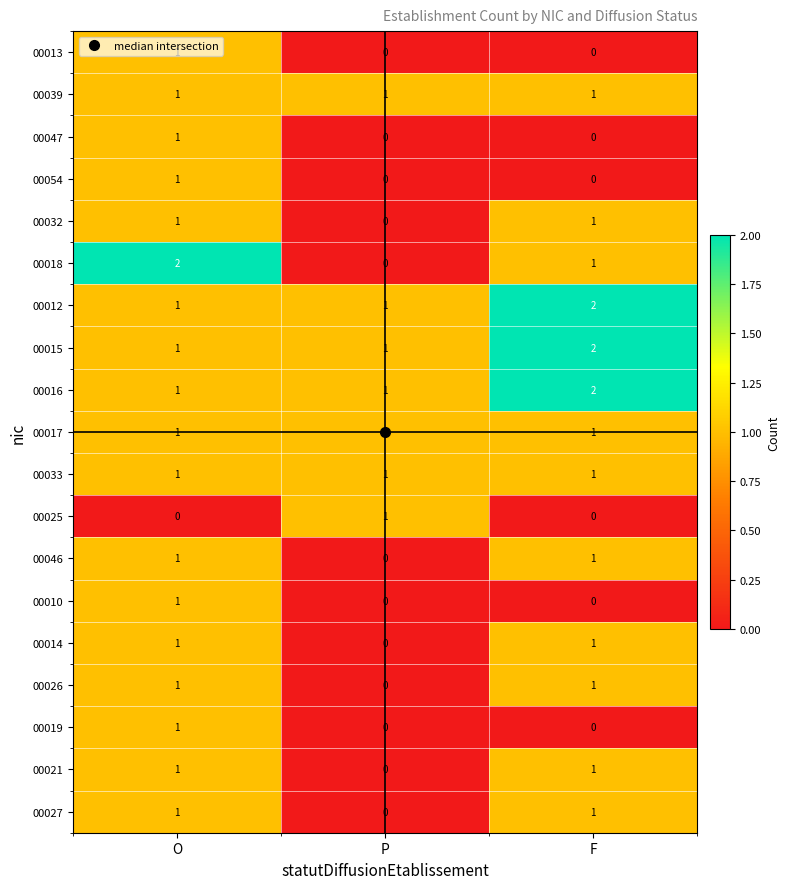

Where is 00027 nearest to the value 0?

P